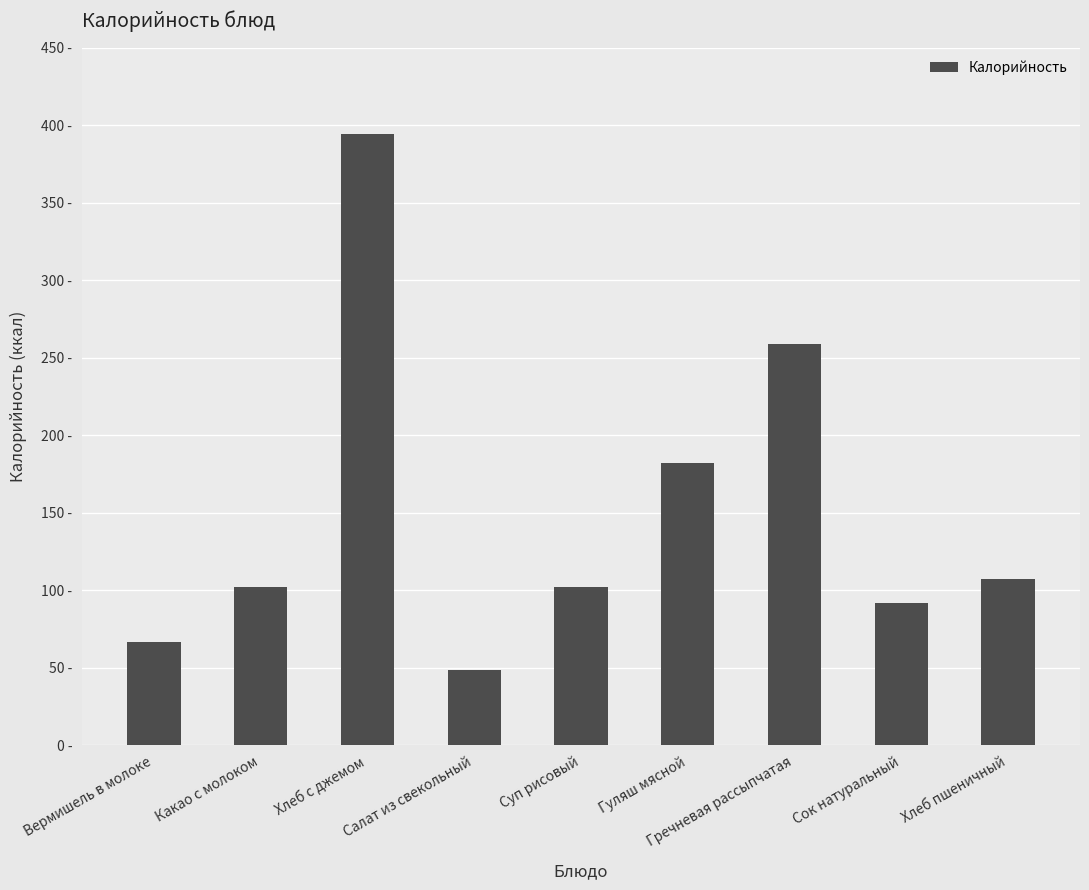

Where is the data nearest to the value 221?

Гречневая рассыпчатая